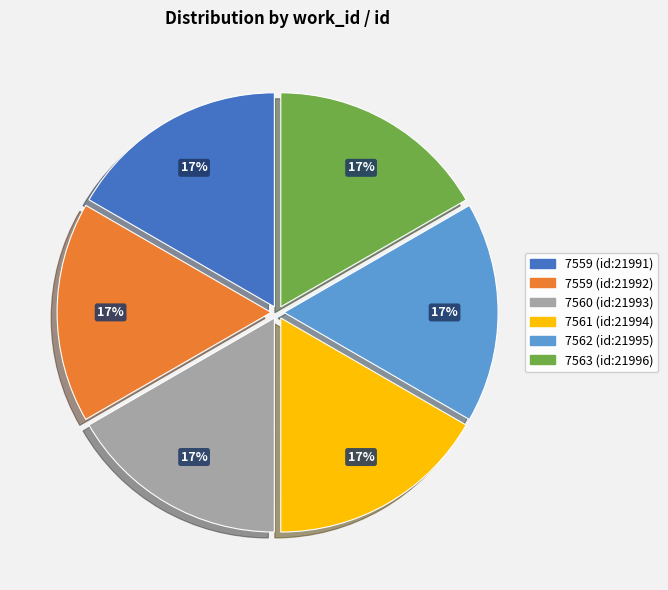

Do 7560 (id:21993) and 7563 (id:21996) together represent more than half of the pie?

No